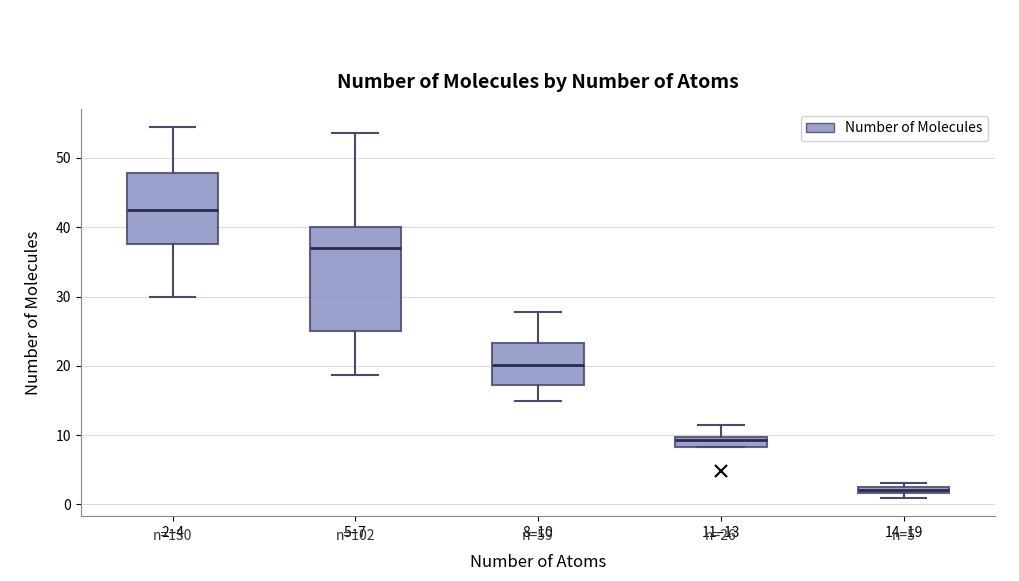

Which box is the tallest, from its lower edge to its upper edge?

5–7